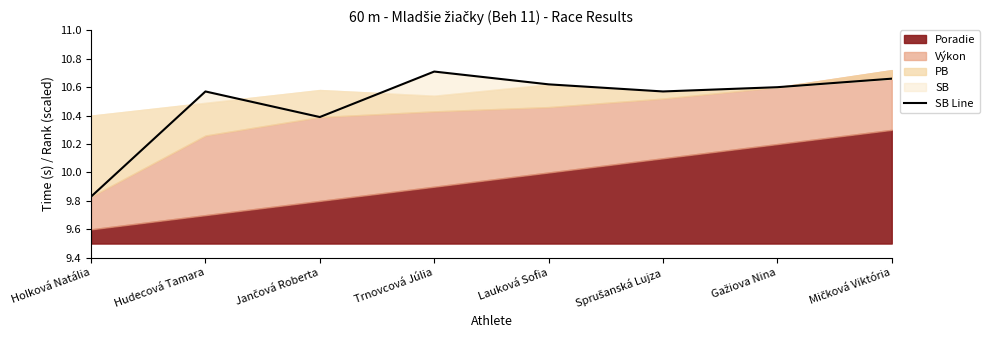

Reading right to left, extract all data points from this chart.

Mičková Viktória=10.7	Gažiova Nina=10.6	Sprušanská Lujza=10.6	Lauková Sofia=10.6	Trnovcová Júlia=10.7	Jančová Roberta=10.4	Hudecová Tamara=10.6	Holková Natália=9.8